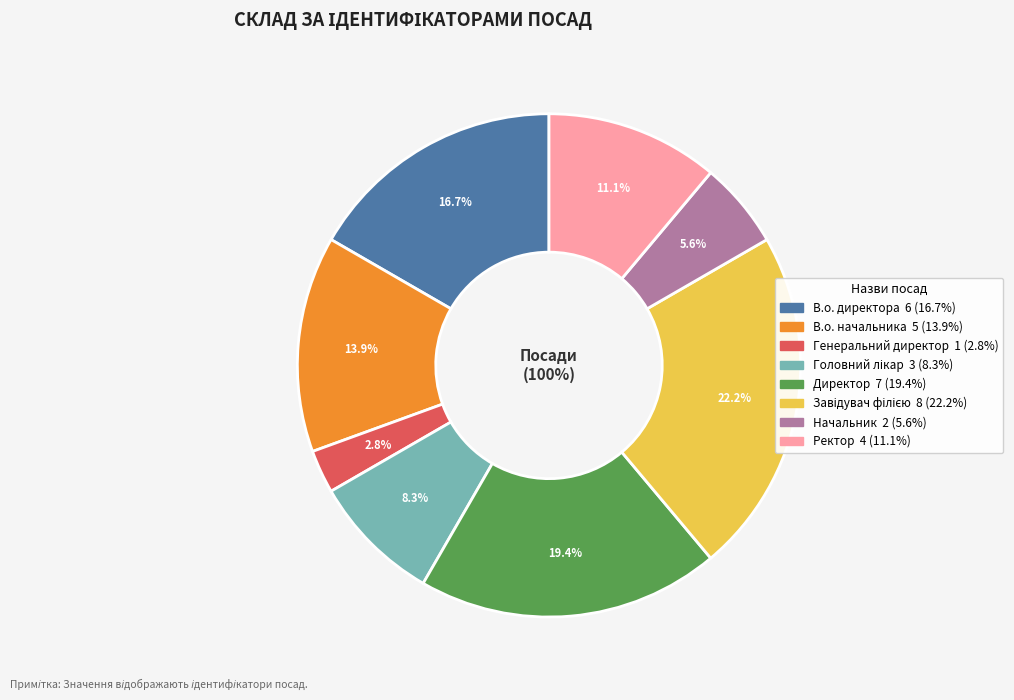

How many slices are in this pie chart?

8